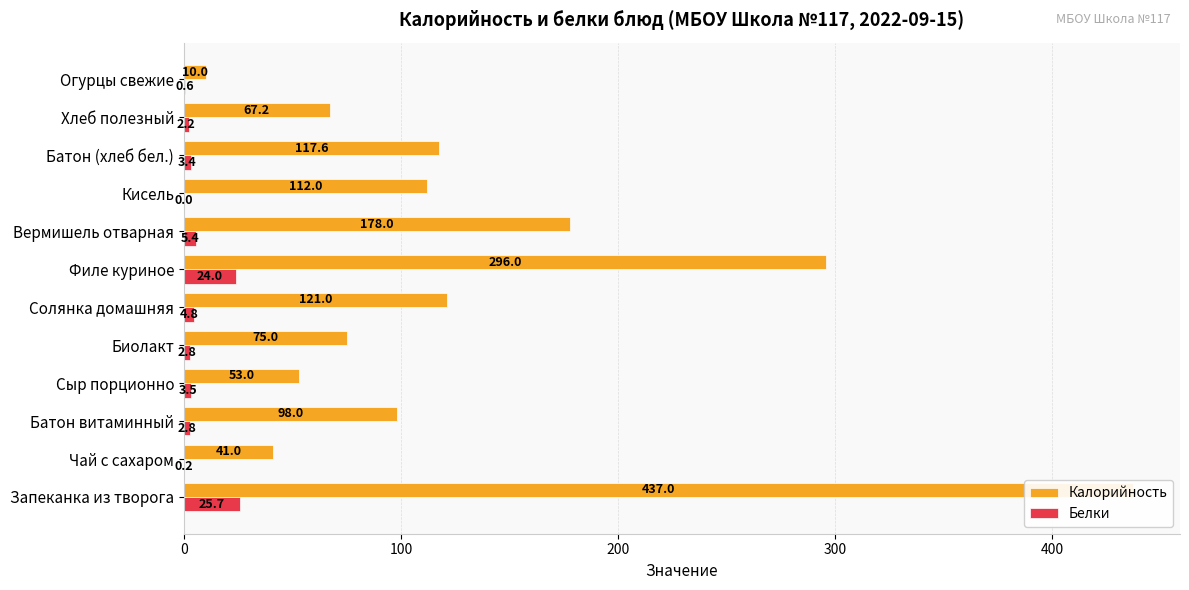

List the series in order of their overall mean, lowest first.

Белки, Калорийность